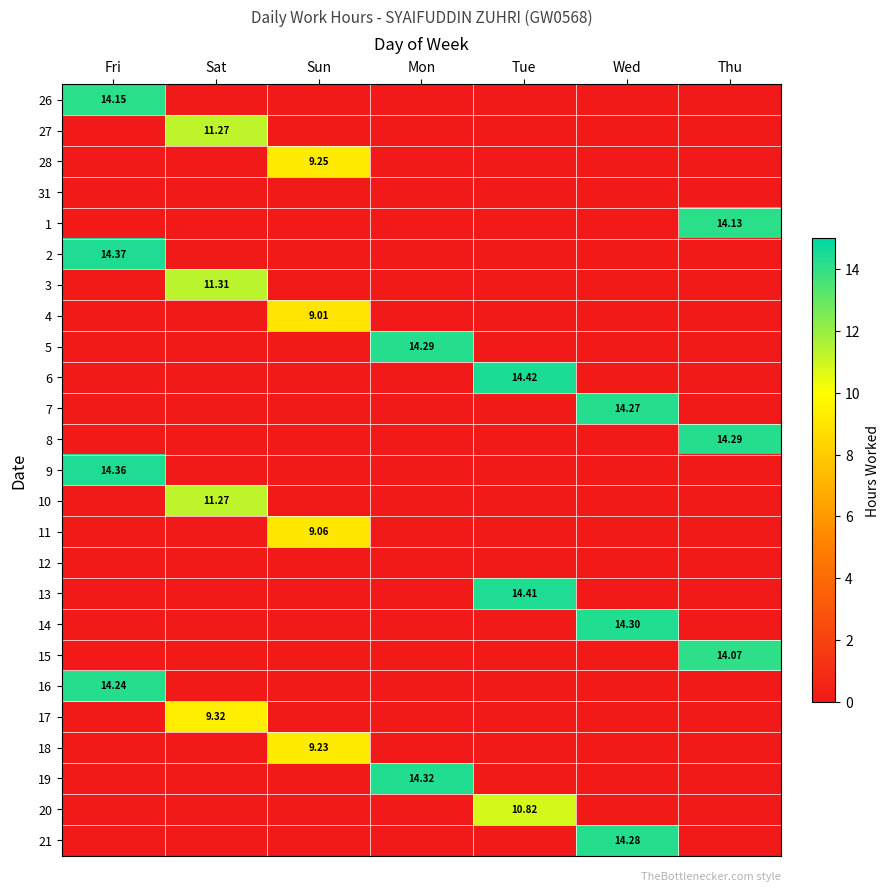

Is the value of 16 at Fri greater than the value of 7 at Wed?

No